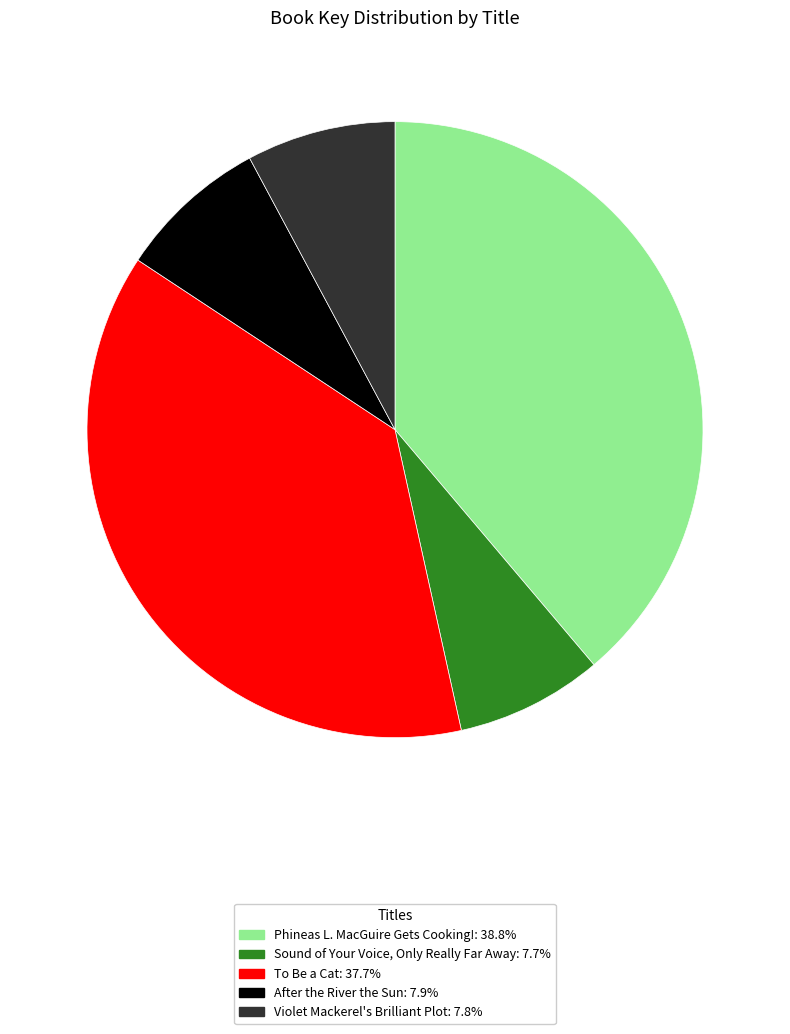

How many segments does this pie chart have?

5